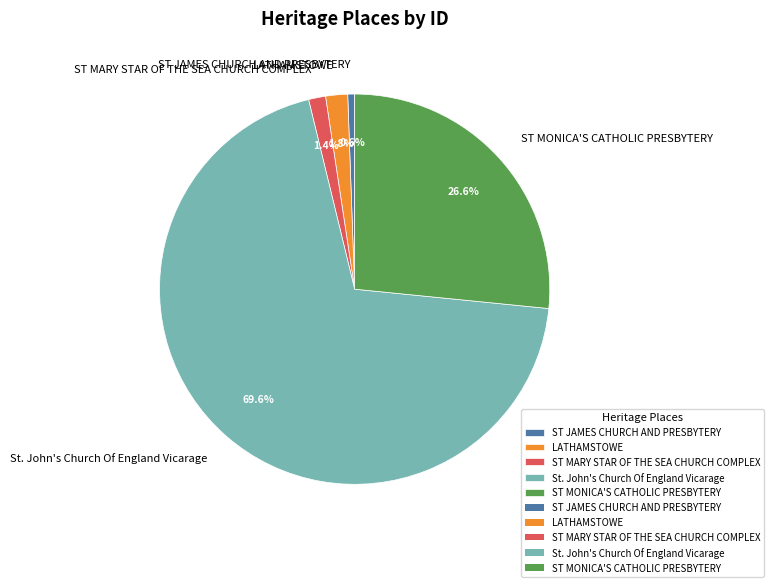

What is the ratio of the value at ST MARY STAR OF THE SEA CHURCH COMPLEX to the value at ST JAMES CHURCH AND PRESBYTERY?

2.5